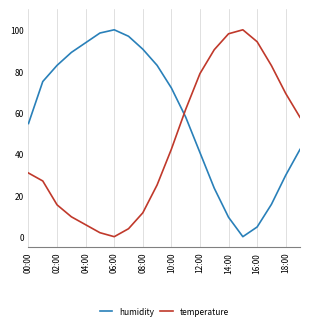

How many series are shown in this chart?

2